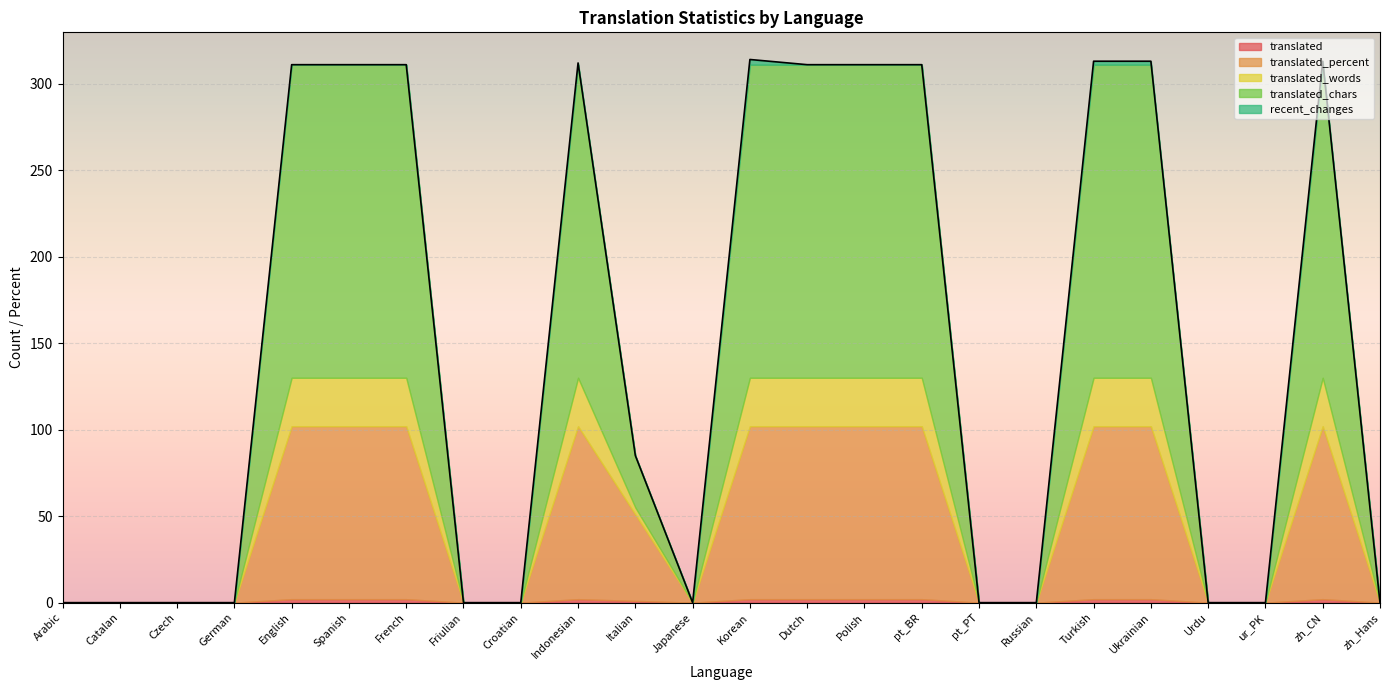

How many data points in translated are above 1?

11